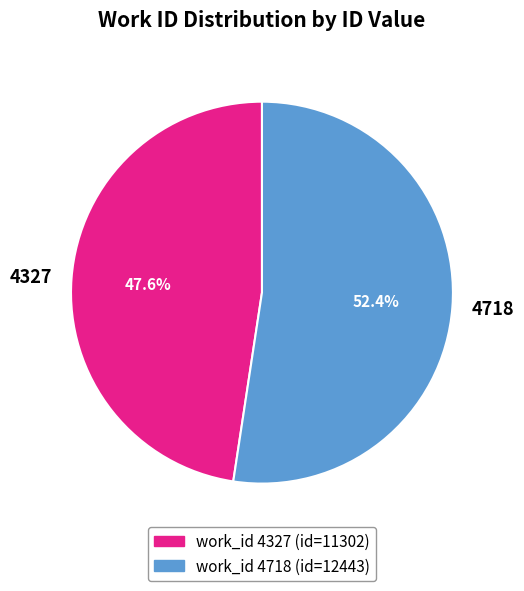

How many slices are in this pie chart?

2